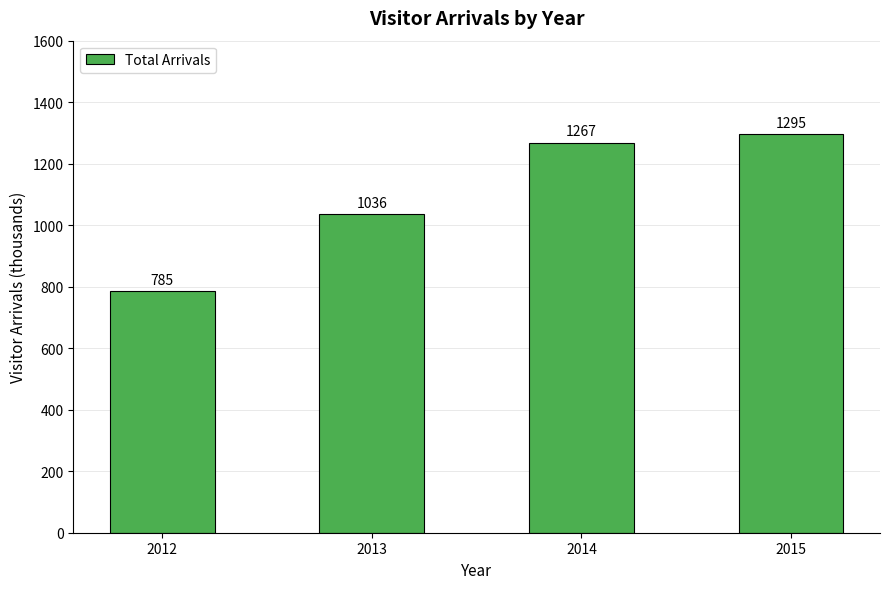

Which has a higher value, 2012 or 2013?

2013